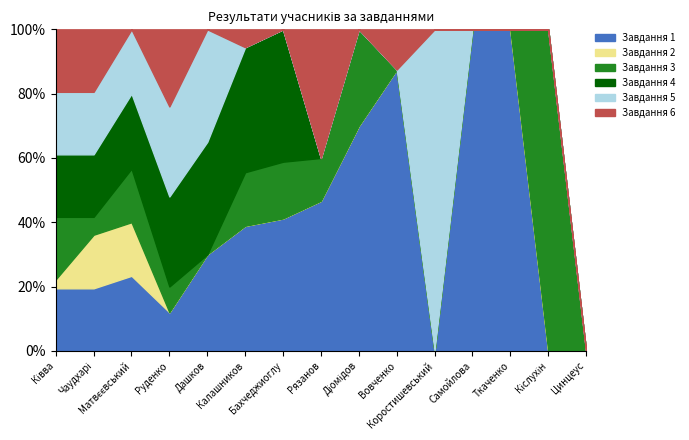

True or false: Завдання 1 has more than 0 interior local peaks.

True